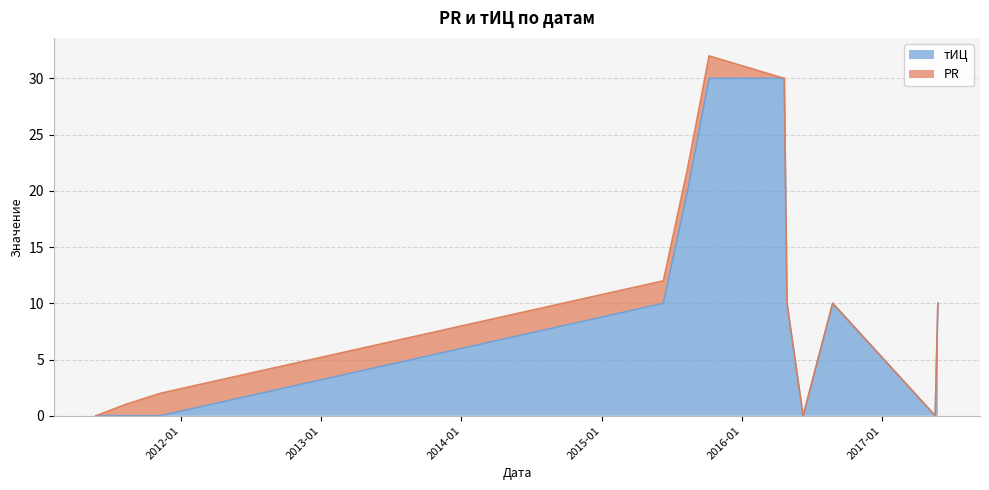

What is the approximate value at 2015-08-13, to the nearest 5?

20